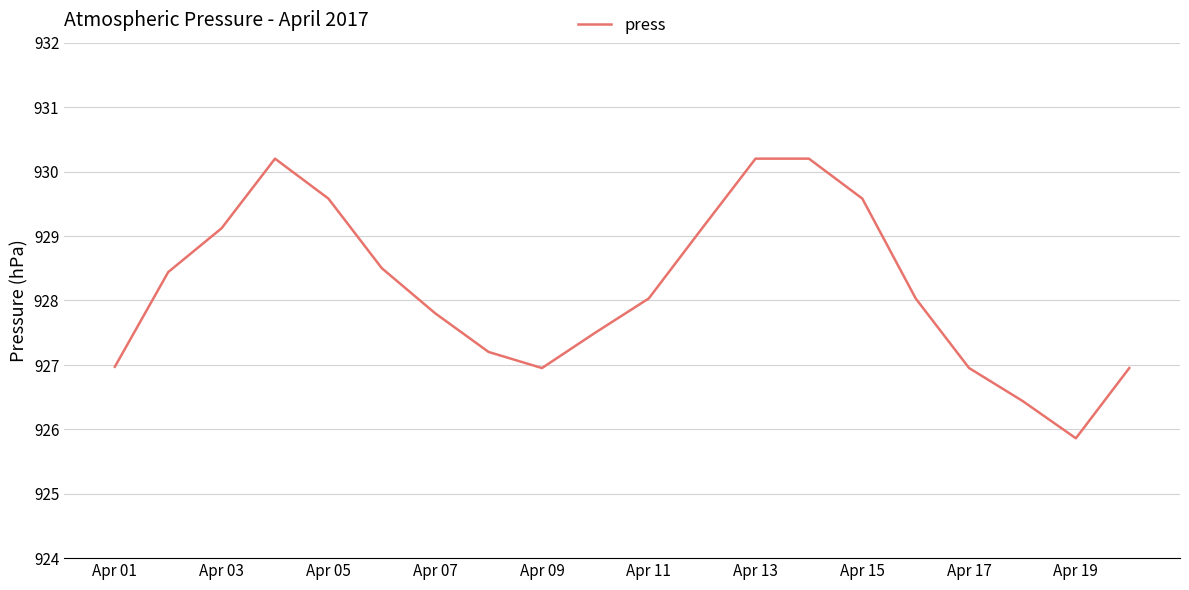

What is the maximum value shown in the chart?

930.2